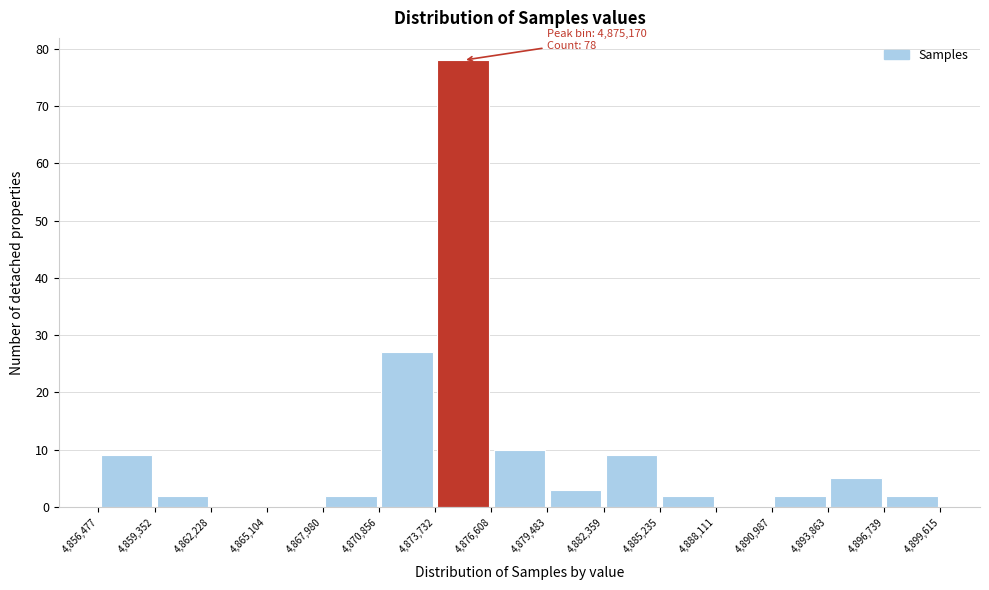

Over which range of the x-axis is the bar tallest?

4,873,732 to 4,876,608